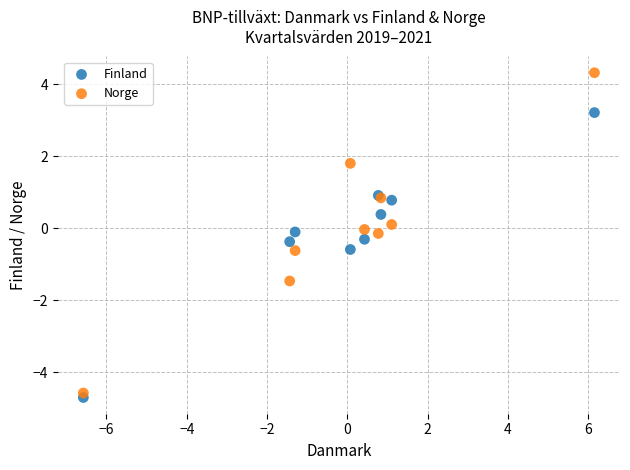

Which series contains the lowest Y value?

Finland